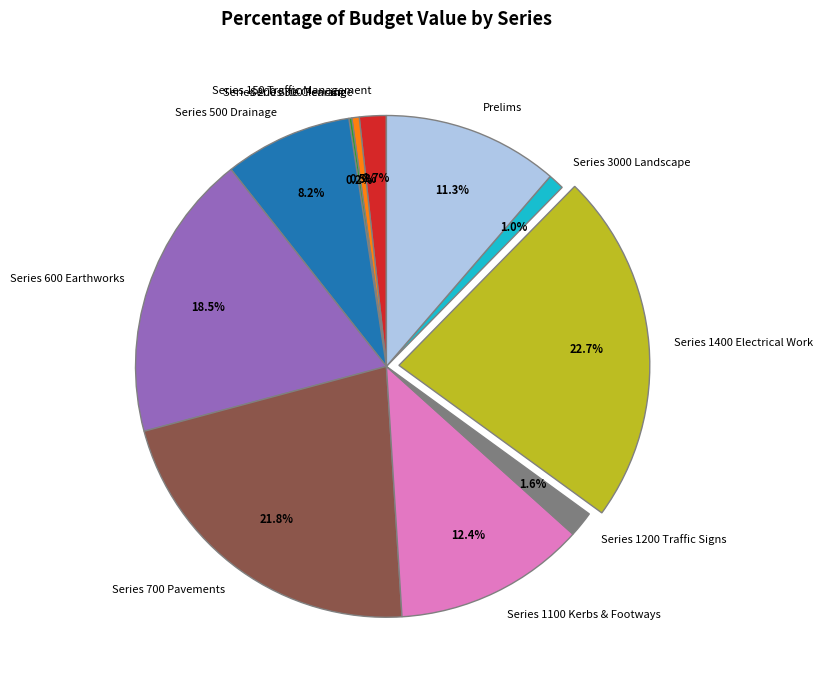

What is the largest slice in the pie chart?

Series 1400 Electrical Work